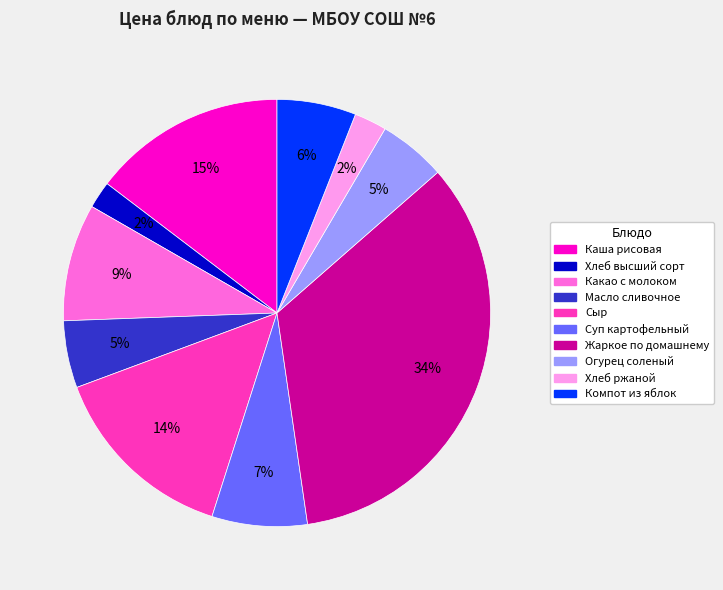

True or false: Какао с молоком accounts for 1% of the total.

False